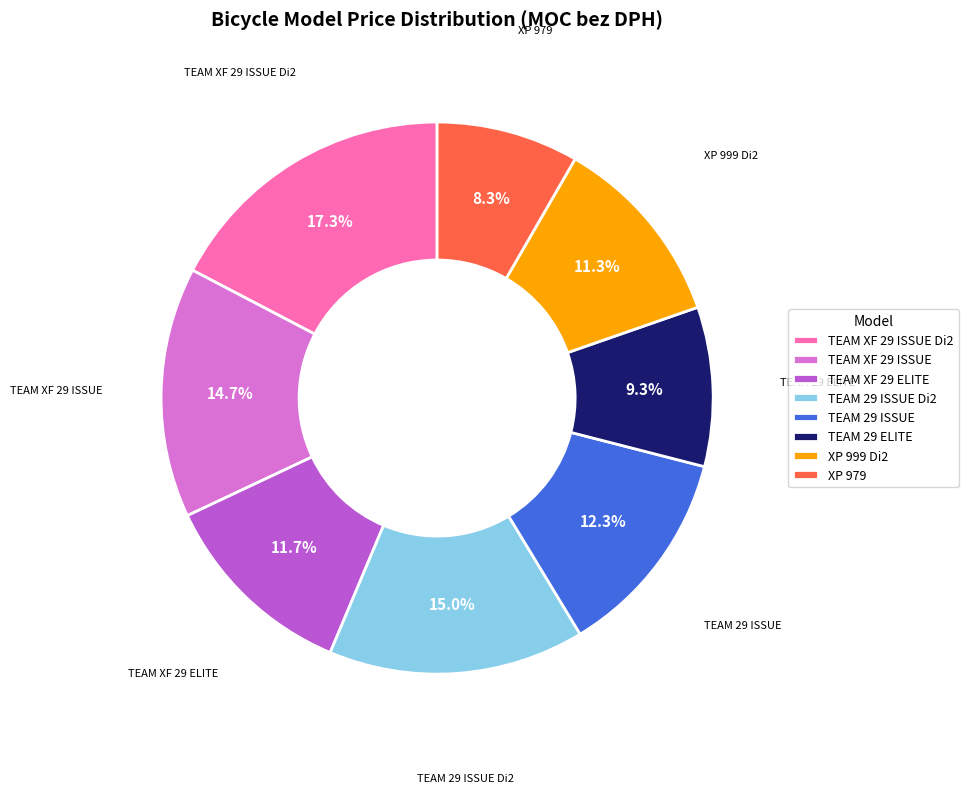

To the nearest percent, what portion does XP 979 represent?

8%